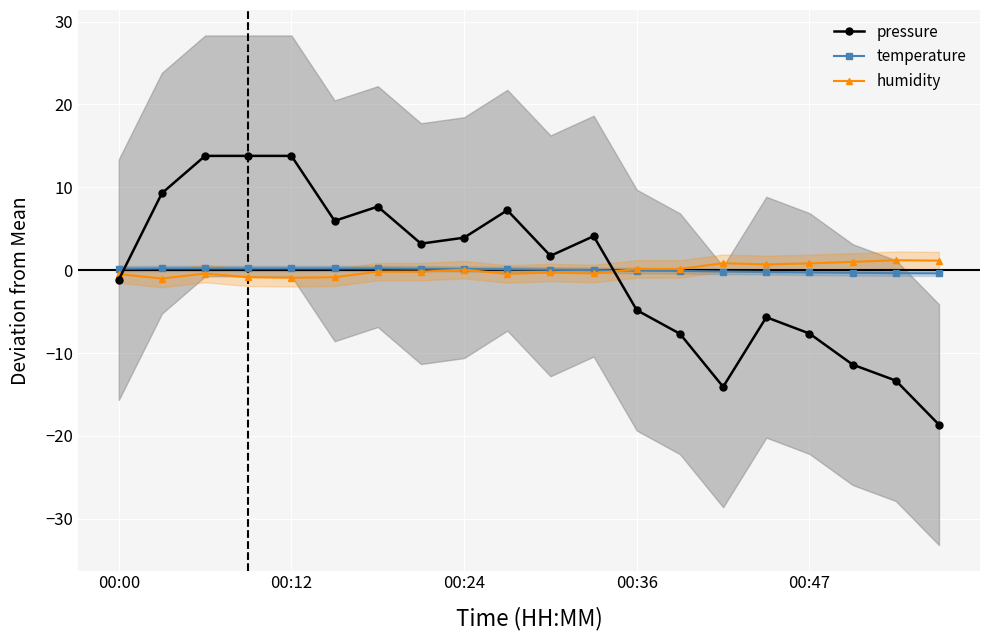

True or false: humidity has more than 2 interior local peaks.

True